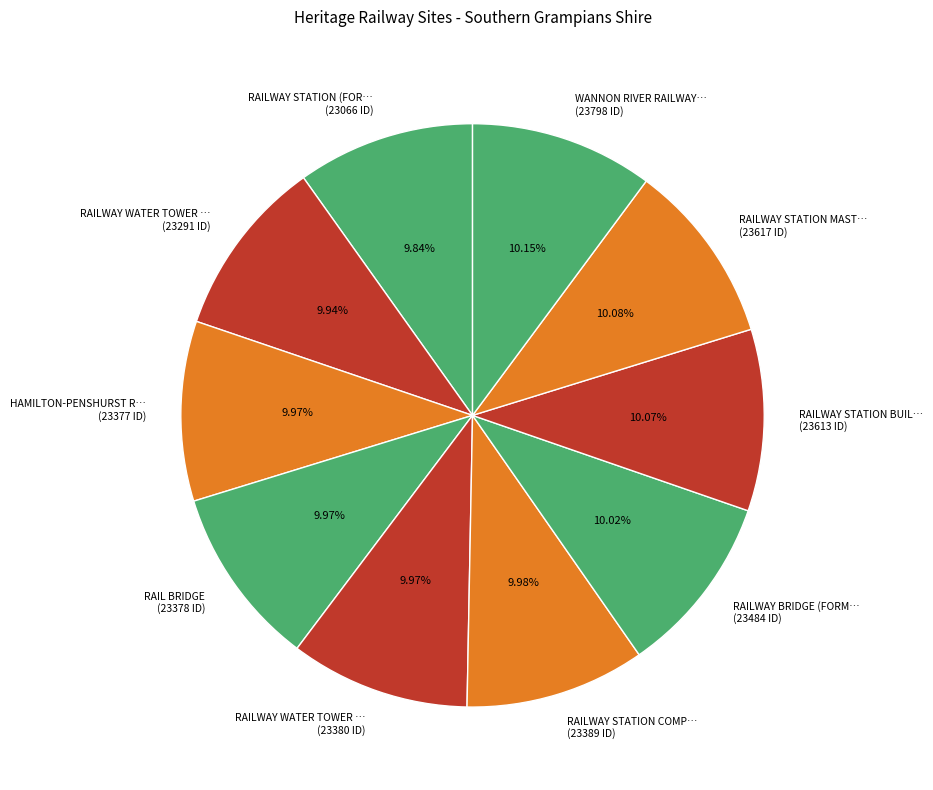

Do RAILWAY STATION BUIL… (23613 ID) and WANNON RIVER RAILWAY… (23798 ID) together represent more than half of the pie?

No